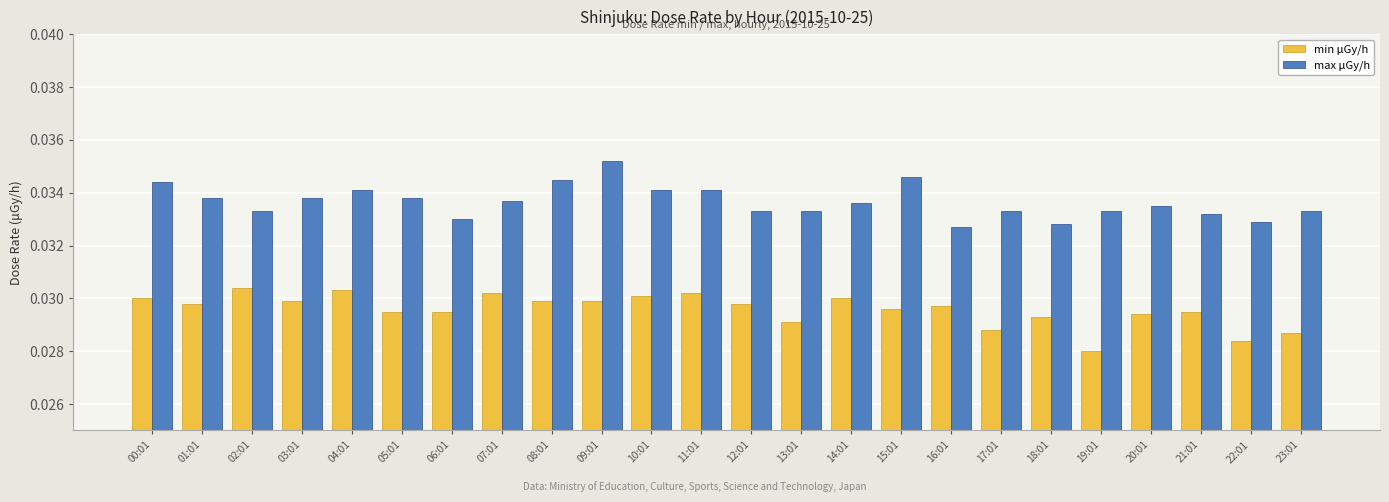

Count the max μGy/h values in the range 0 to 1.

24